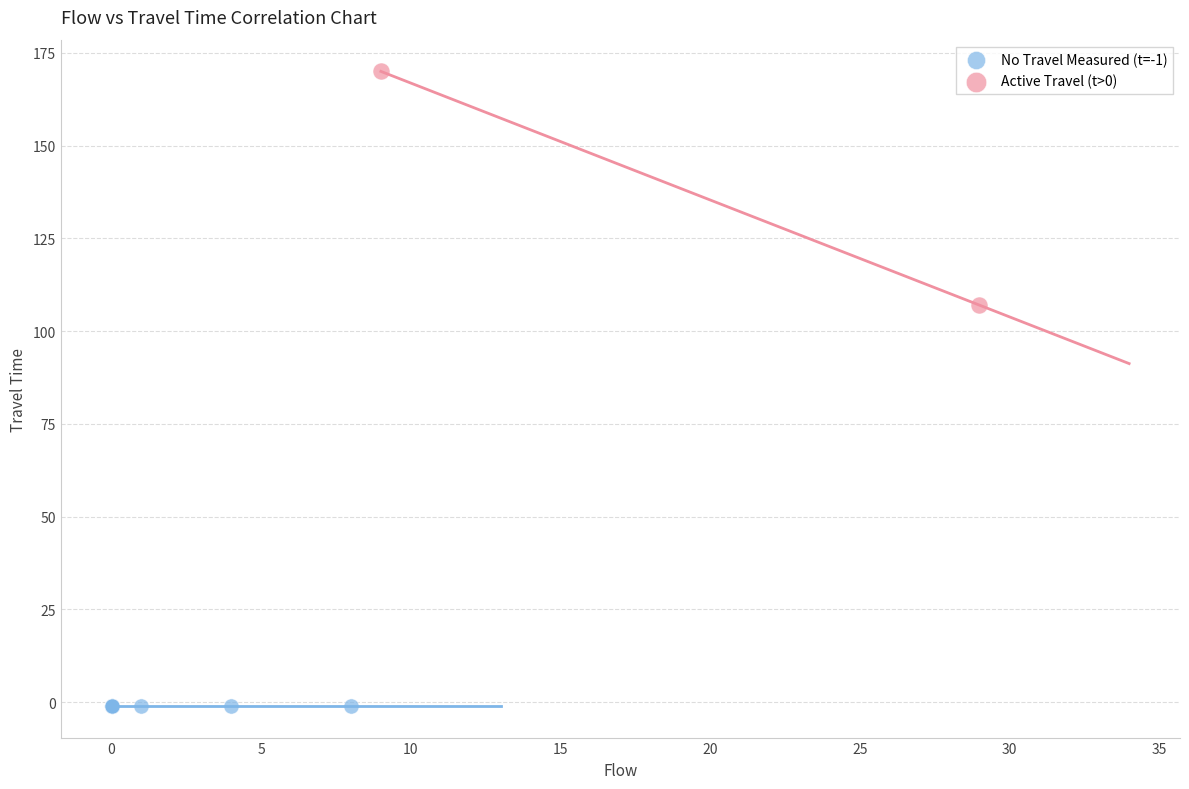

Which series reaches the maximum Y coordinate?

Active Travel (t>0)